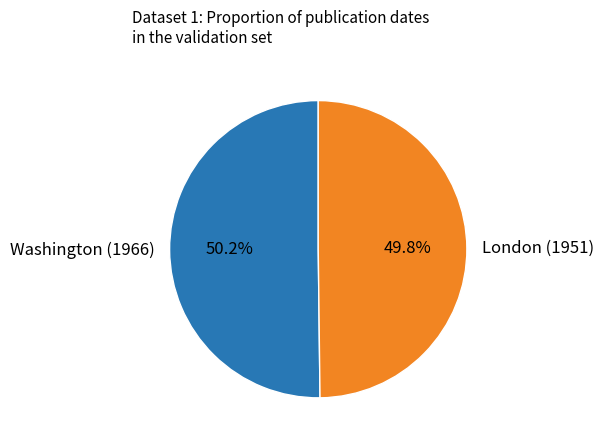

The Washington (1966) slice represents 50% of the pie. True or false?

True